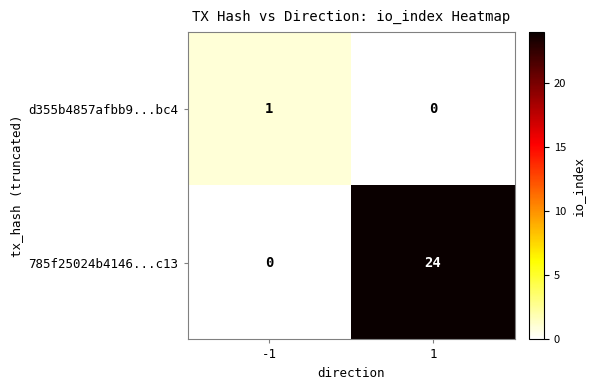

Which series changed the most between -1 and 1?

785f25024b4146...c13